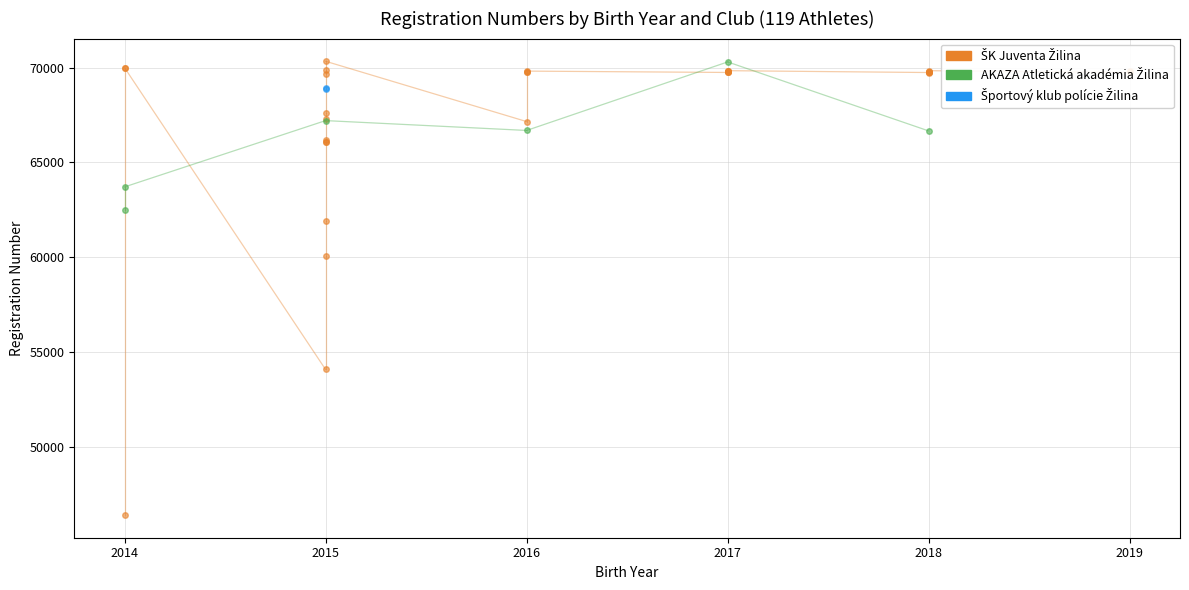

List the series in order of their overall mean, highest first.

Športový klub polície Žilina, AKAZA Atletická akadémia Žilina, ŠK Juventa Žilina